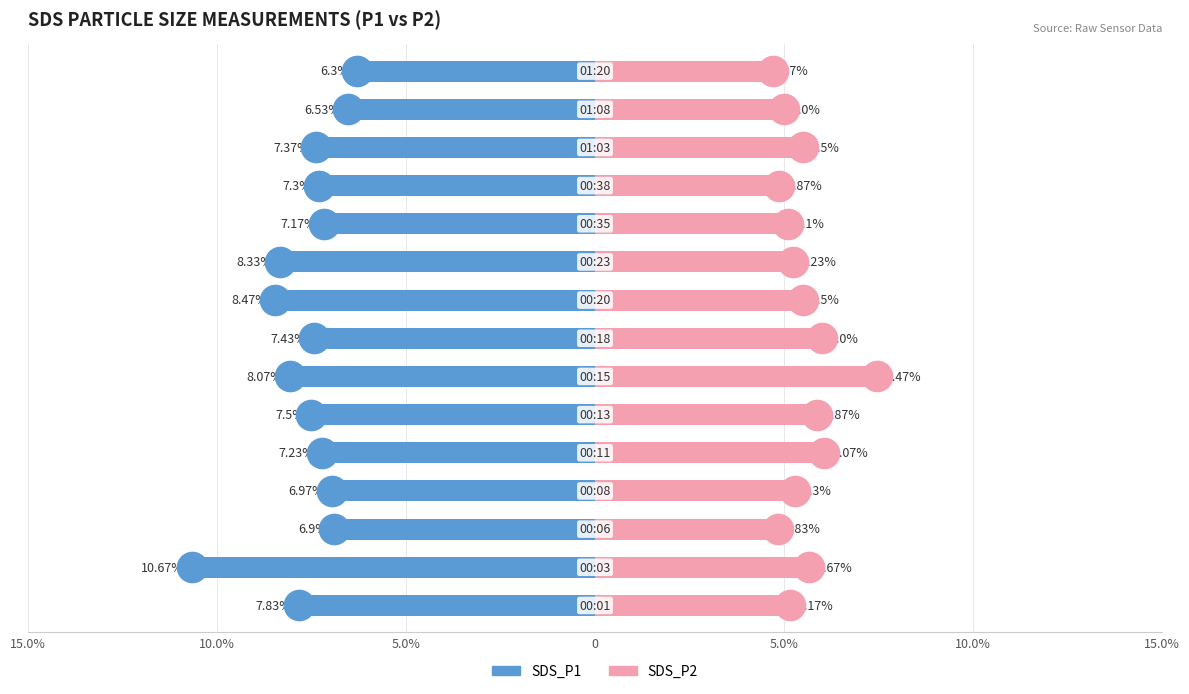

Read the SDS_P2 value at 10.

5.1